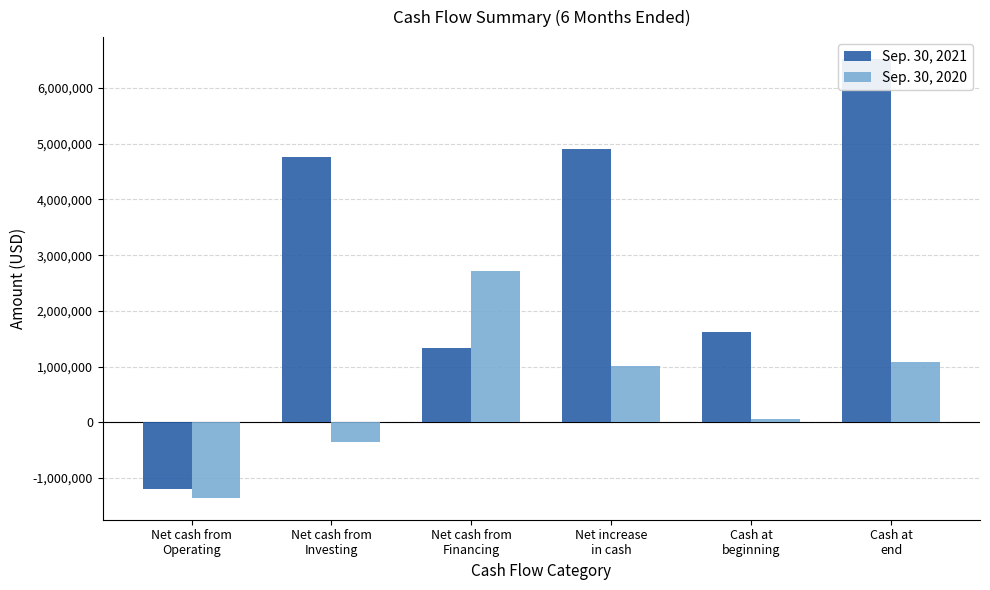

At which category does the chart reach its peak across all series?

Cash at
end